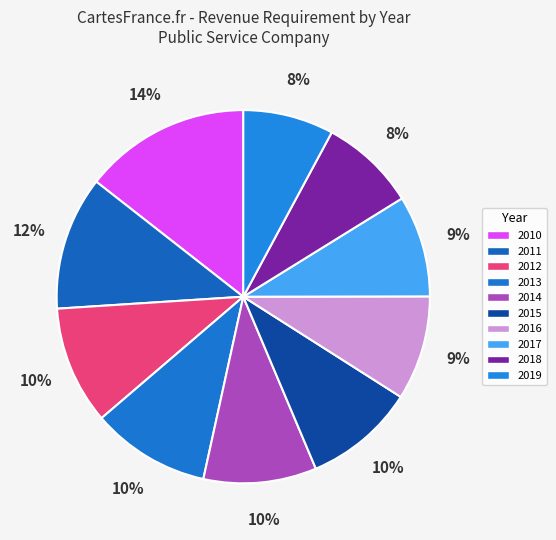

Which has a higher value, 2019 or 2011?

2011